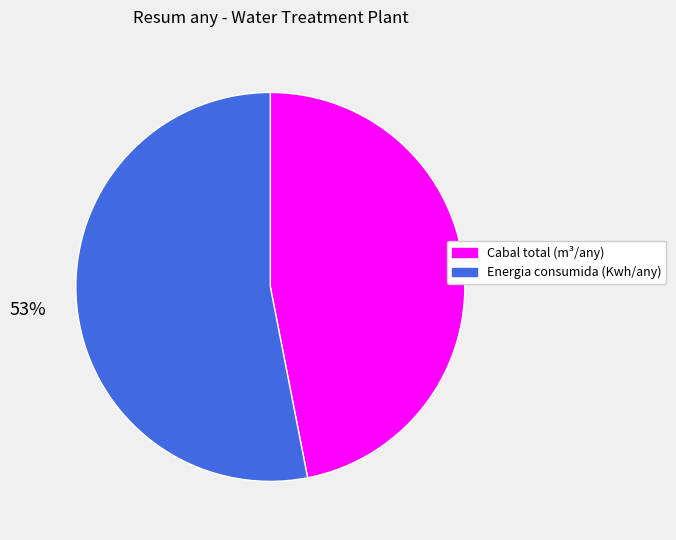

Count the number of slices in the pie.

2